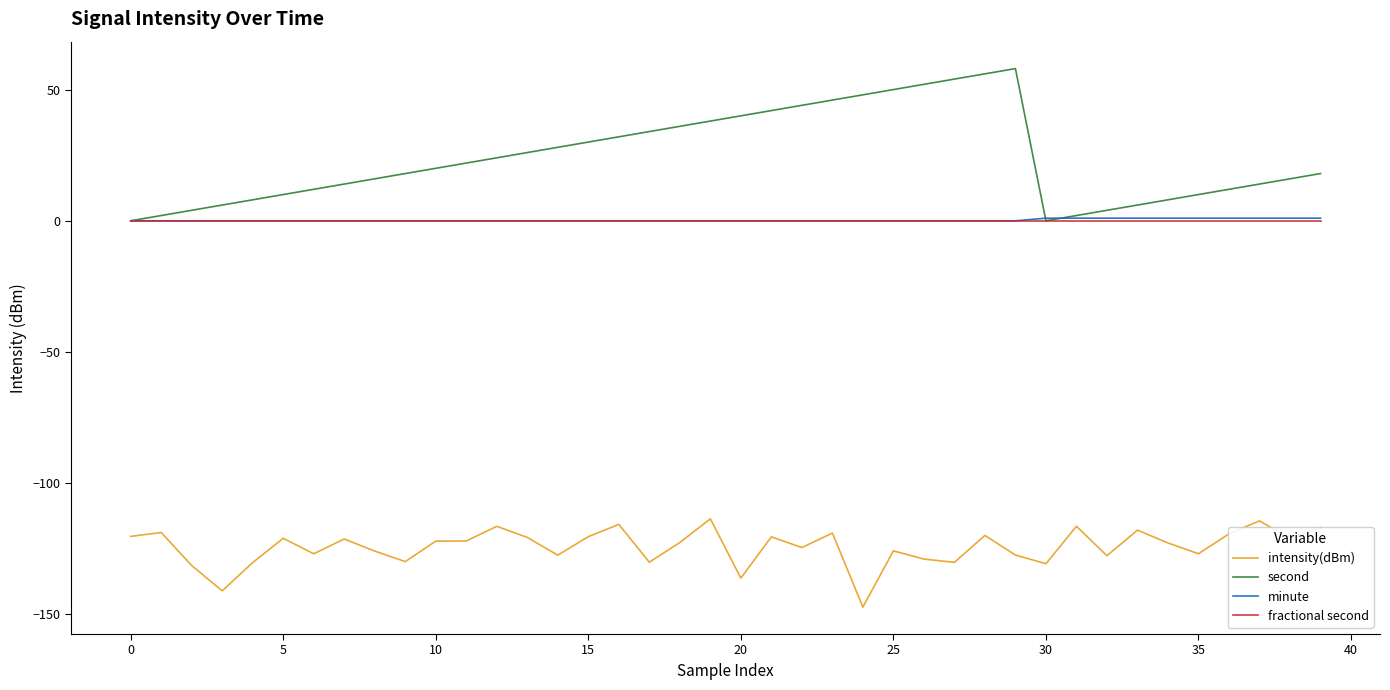

What is the minimum value shown in the chart?

-147.2